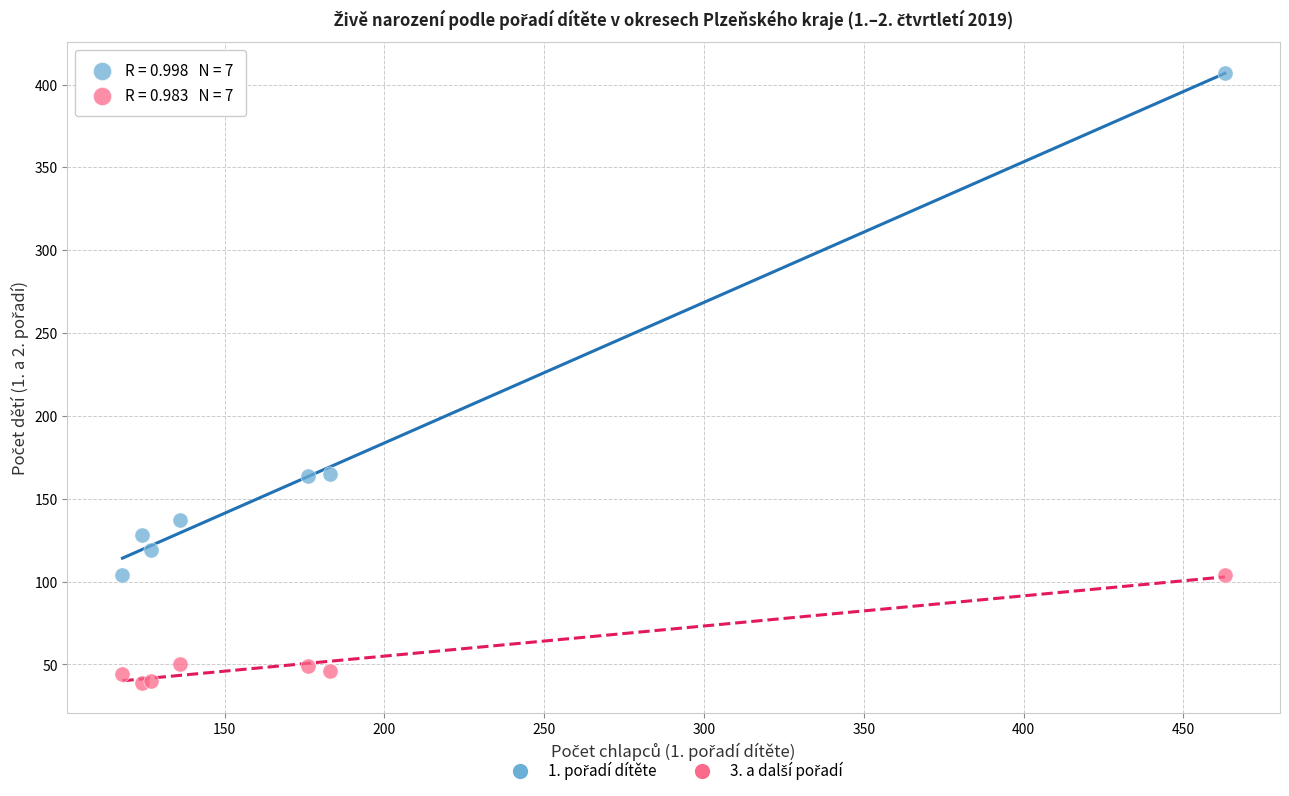

What is the X range (max minus min) for the scatter plot?

345